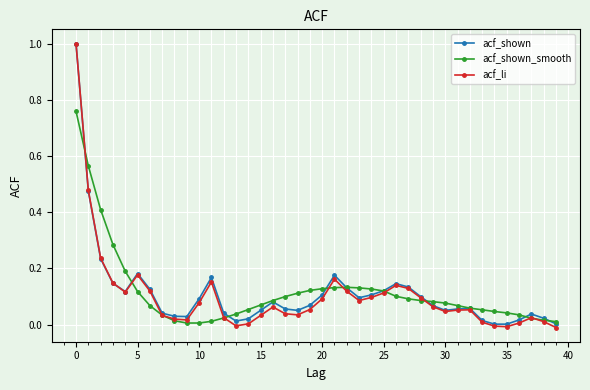

What is the value of the acf_li point at the 1st from the left?

1.0